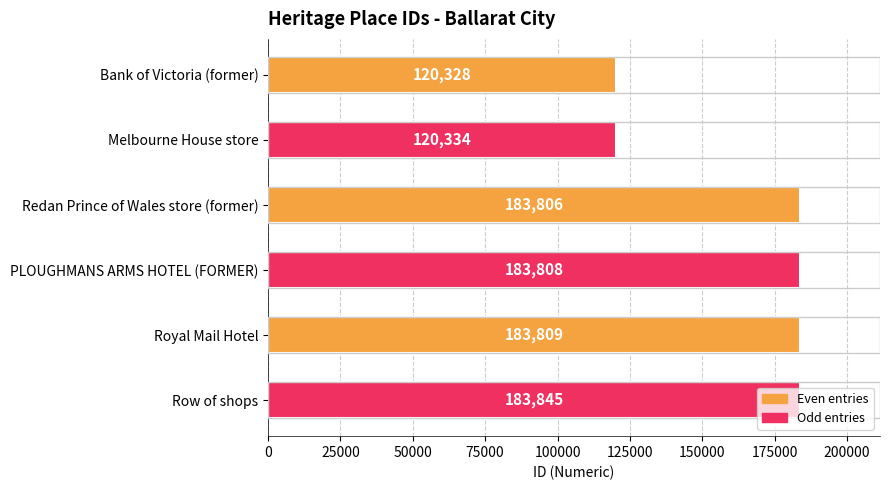

Read the value at Bank of Victoria (former), to the nearest 100.

120300